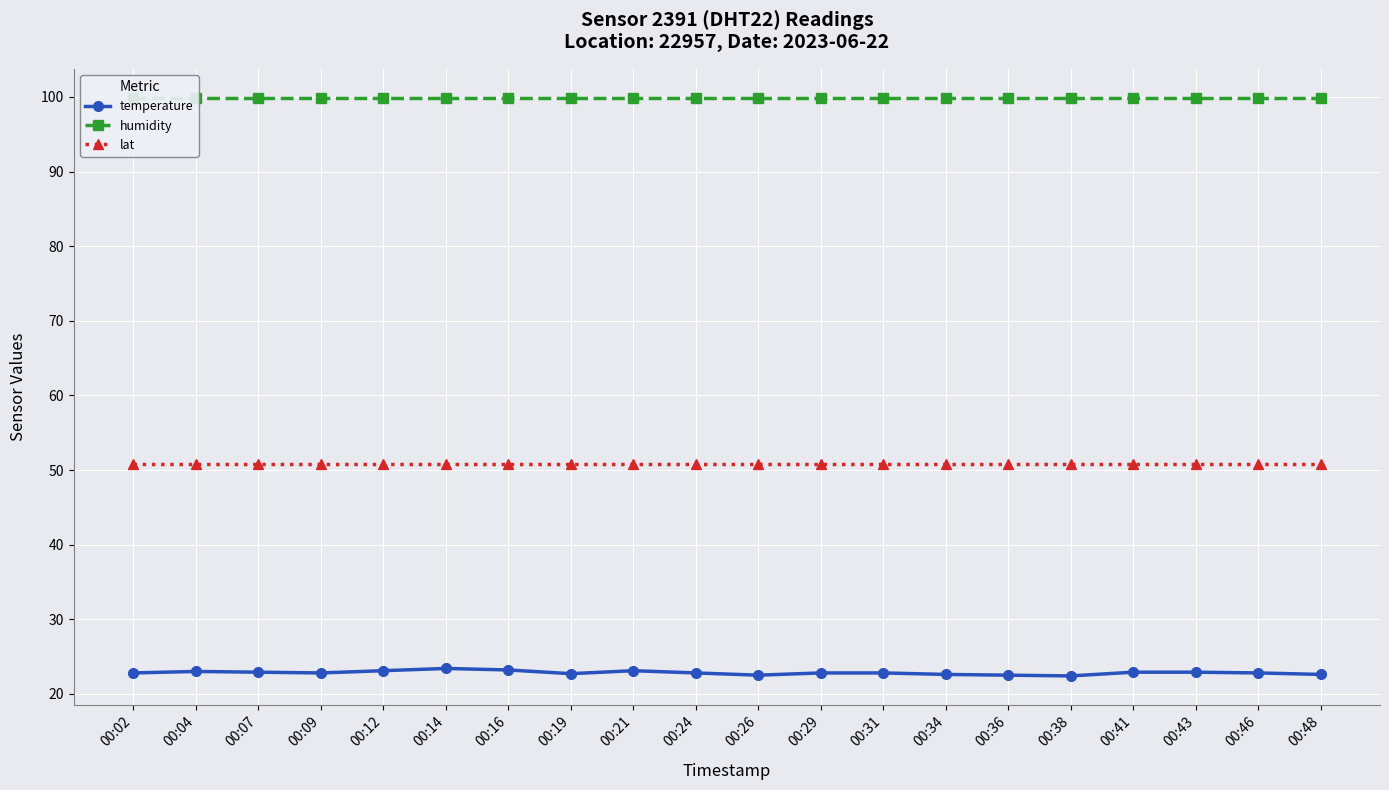

At which category does temperature reach its first local peak?

00:04